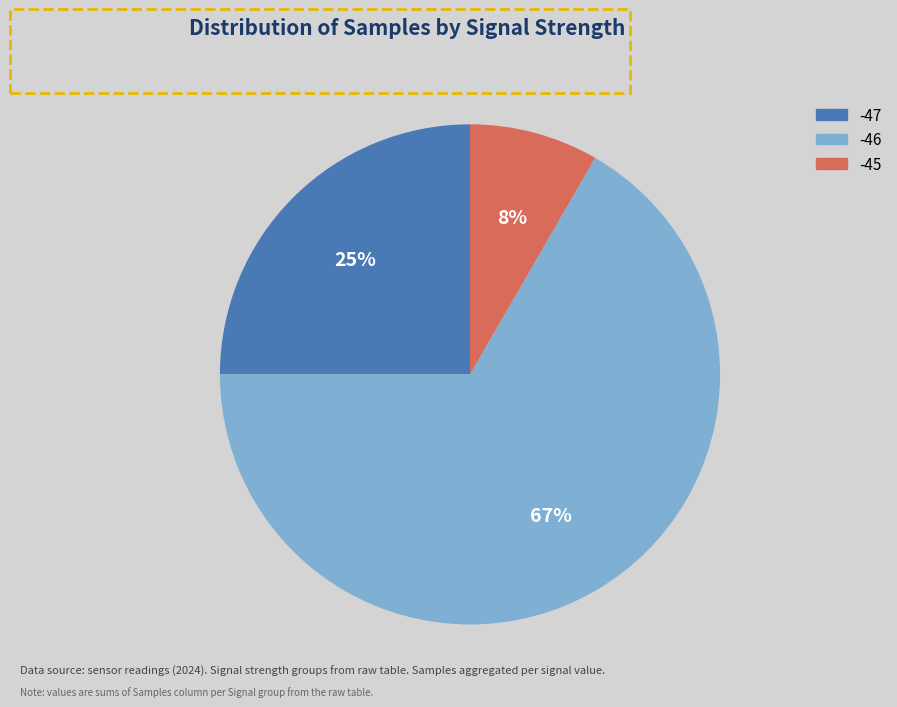

To the nearest percent, what is the average slice percentage?

33%